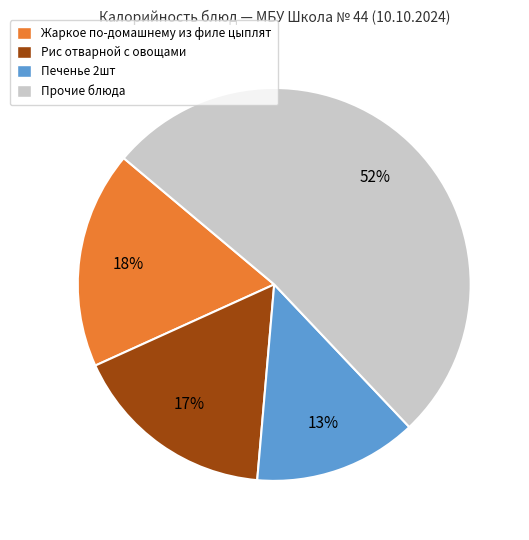

Which category has the biggest portion of the pie?

Прочие блюда